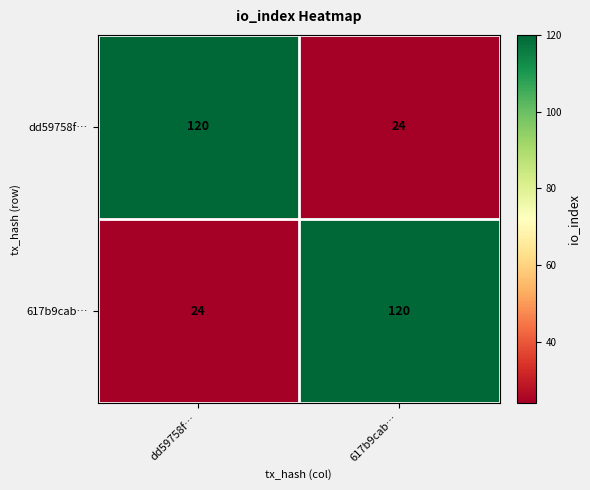

At which label is 617b9cab… closest to 72?

dd59758f…